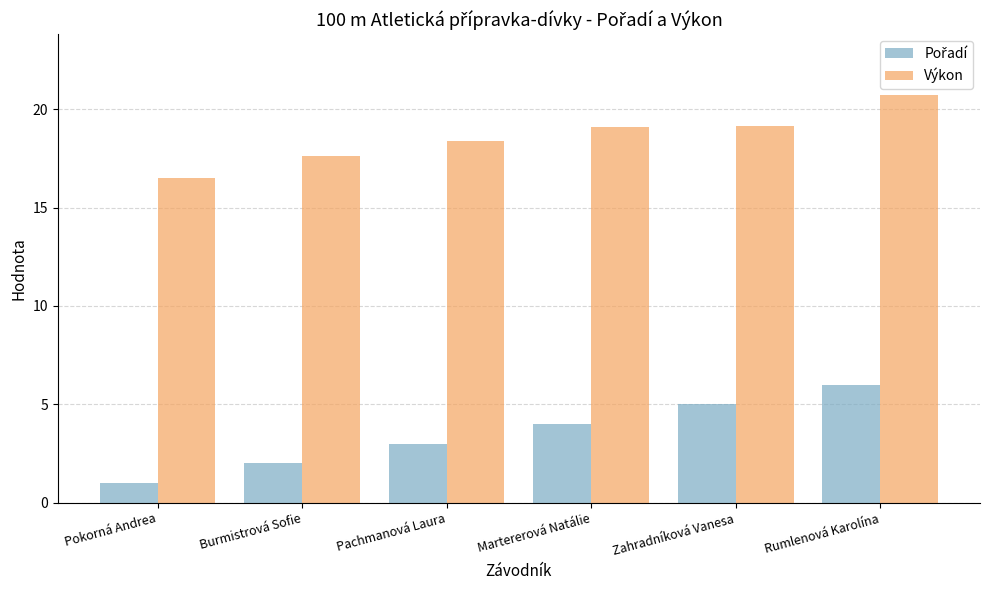

At how many categories does at least one series exceed 11?

6